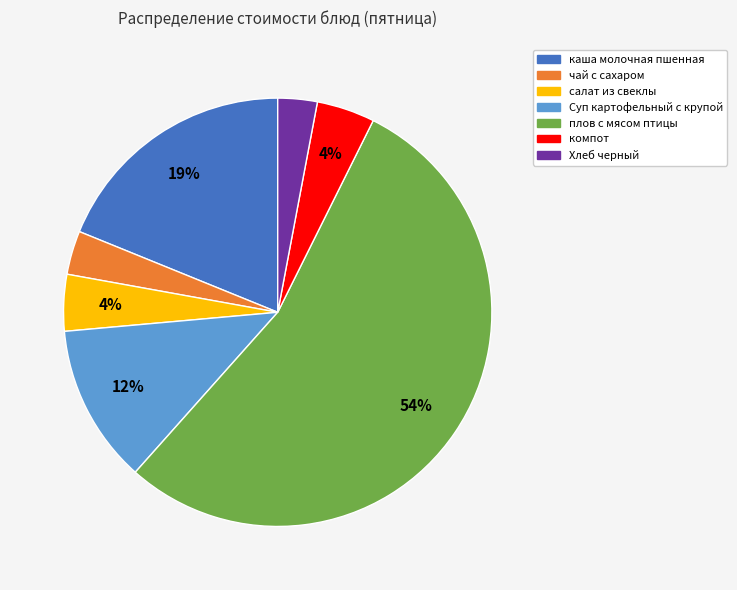

Which slice is the largest?

плов с мясом птицы